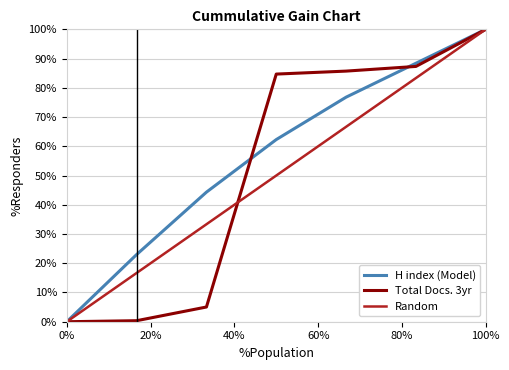

Which series has the largest total across all categories?

H index (Model)